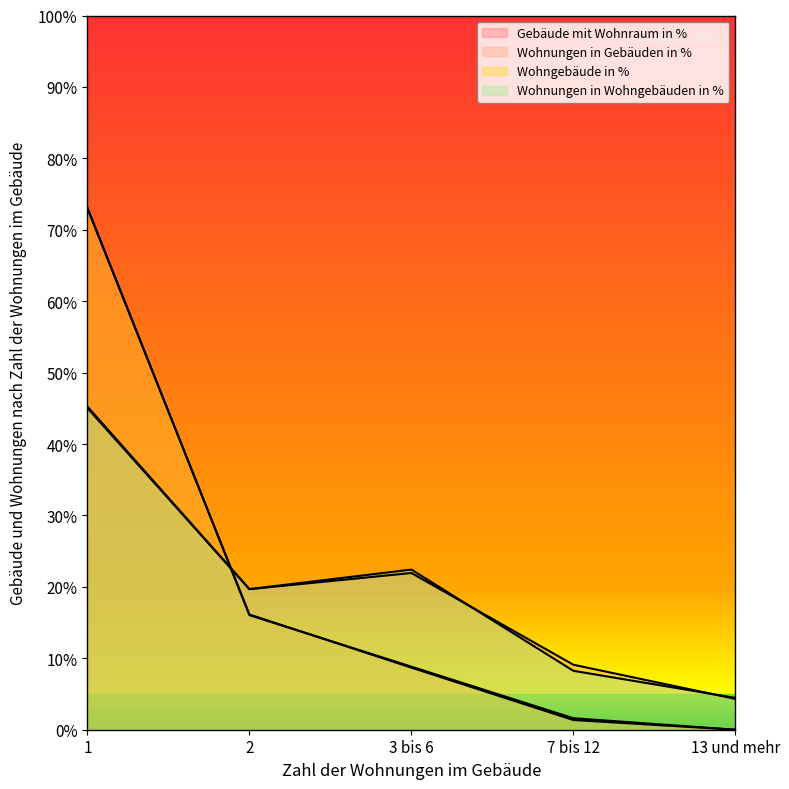

Which series has the largest total across all categories?

Wohnungen in Gebäuden in %